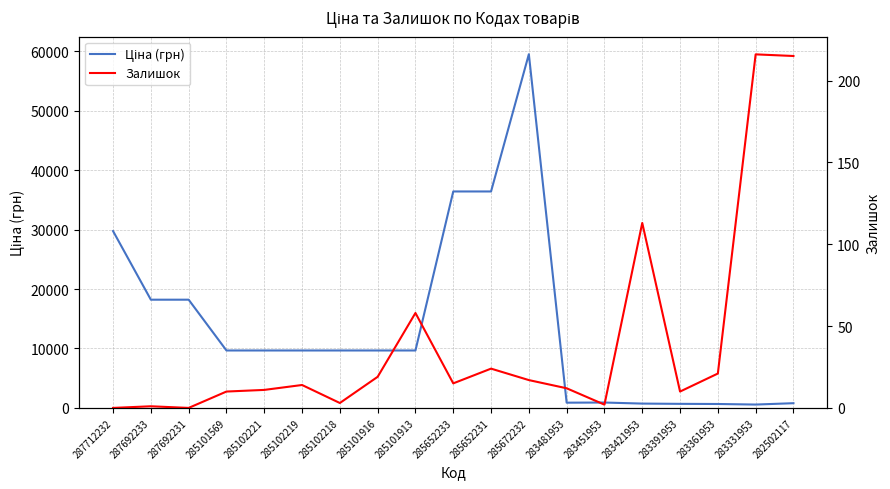

True or false: Залишок and Ціна (грн) cross at least once.

False